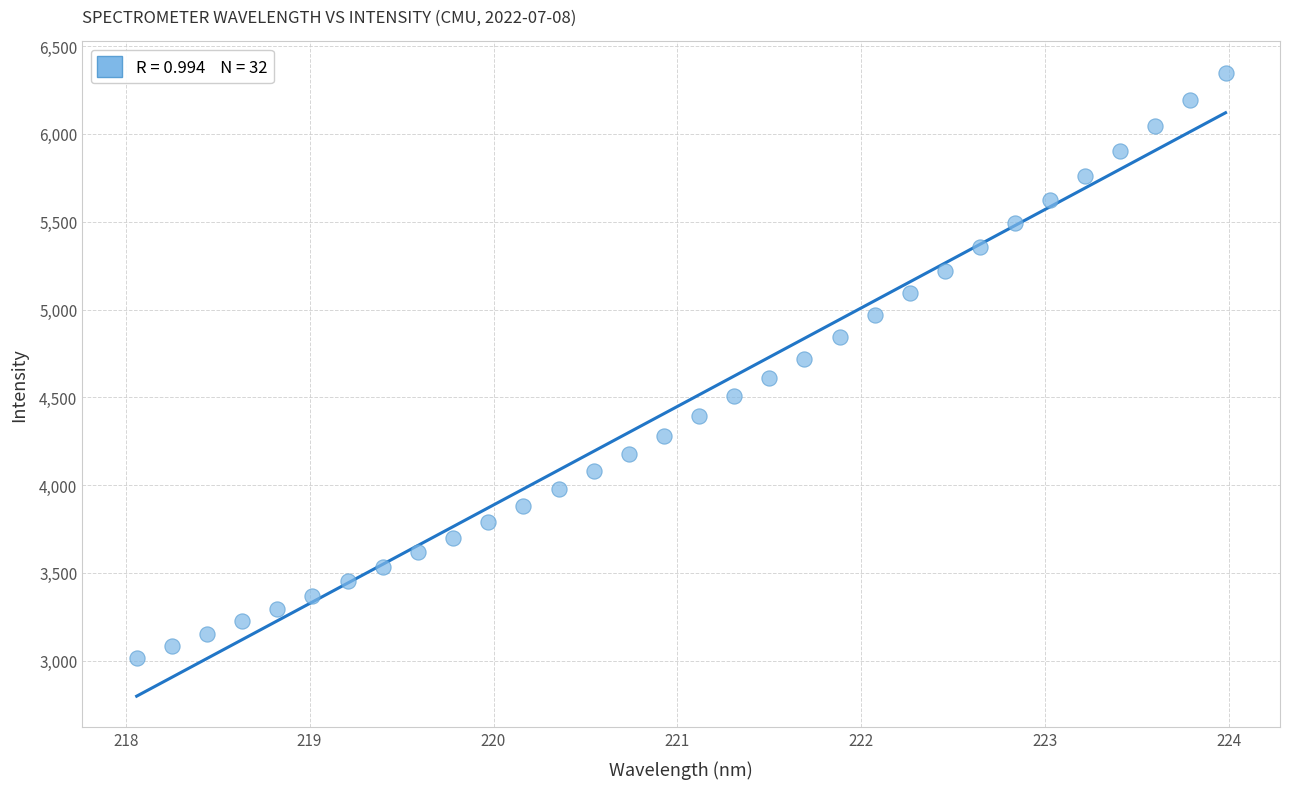

What is the range of Y values (max minus min)?

3330.5